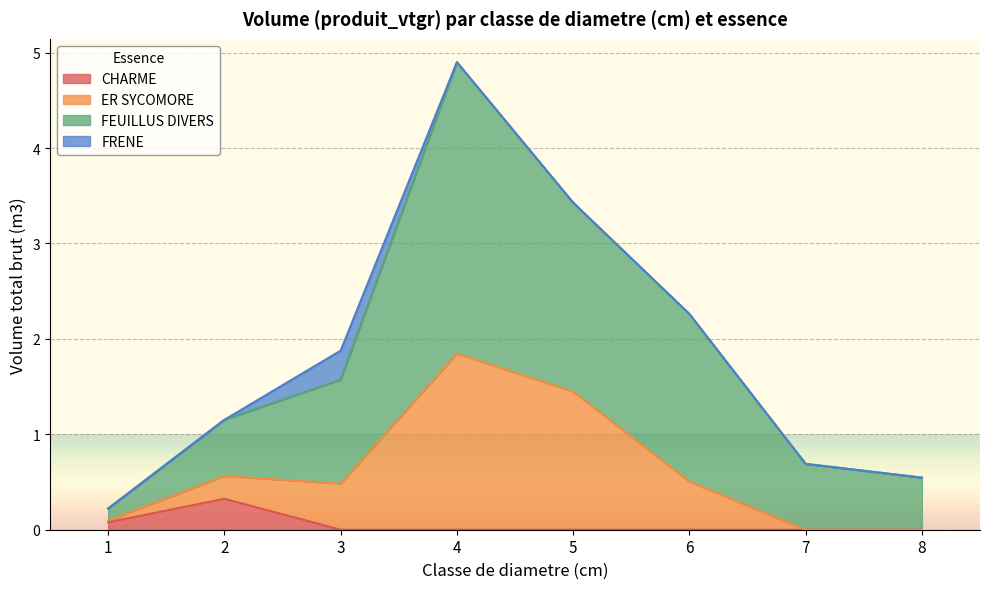

The CHARME series shows -0.2 at 6. True or false?

False